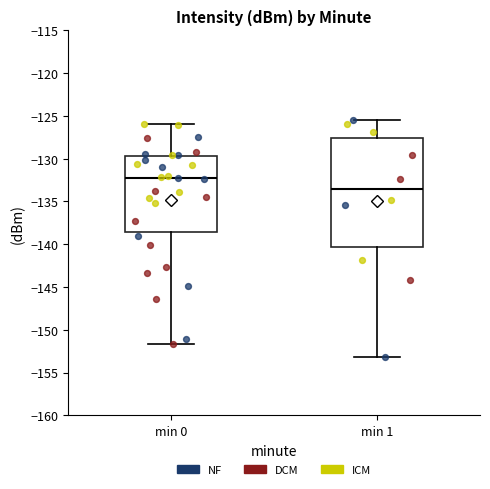

Comparing the boxes themselves (not the whiskers), which one is the tallest?

min 1